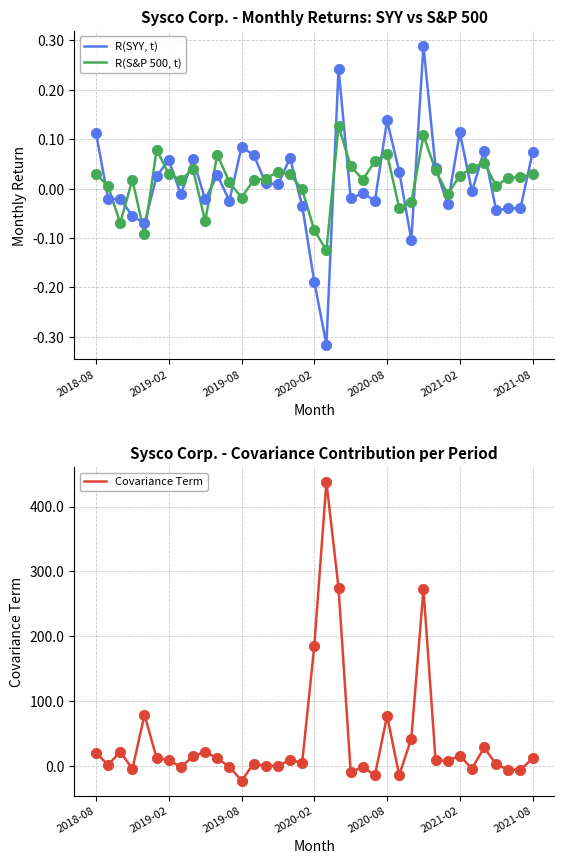

Is the value of R(S&P 500, t) at 19 greater than the value of Covariance Term at 29?

No